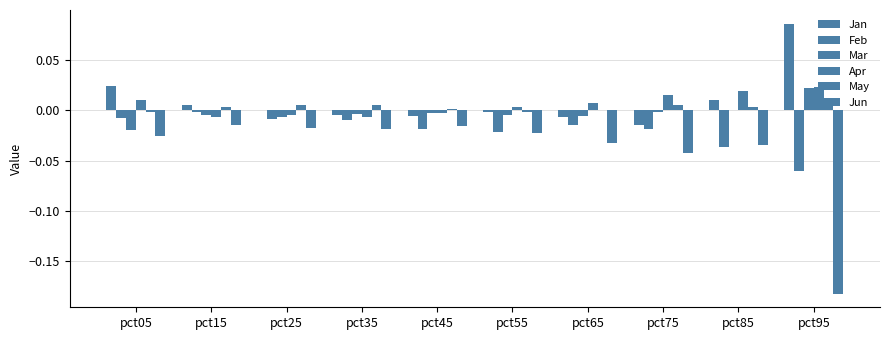

Where is Feb nearest to the value 0?

pct15